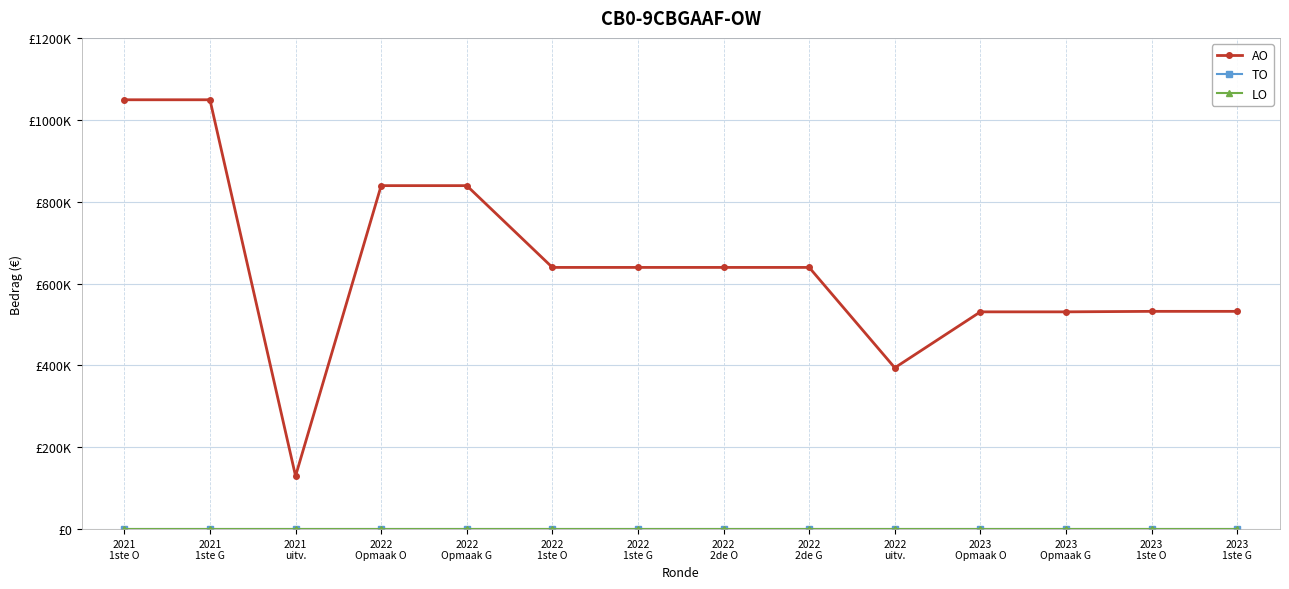

True or false: LO and AO intersect in this chart.

False